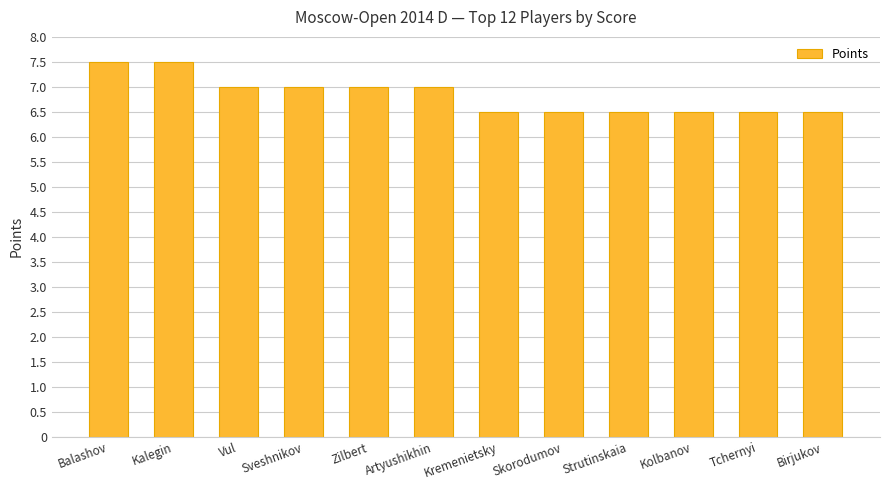

Which has a higher value, Kremenietsky or Zilbert?

Zilbert